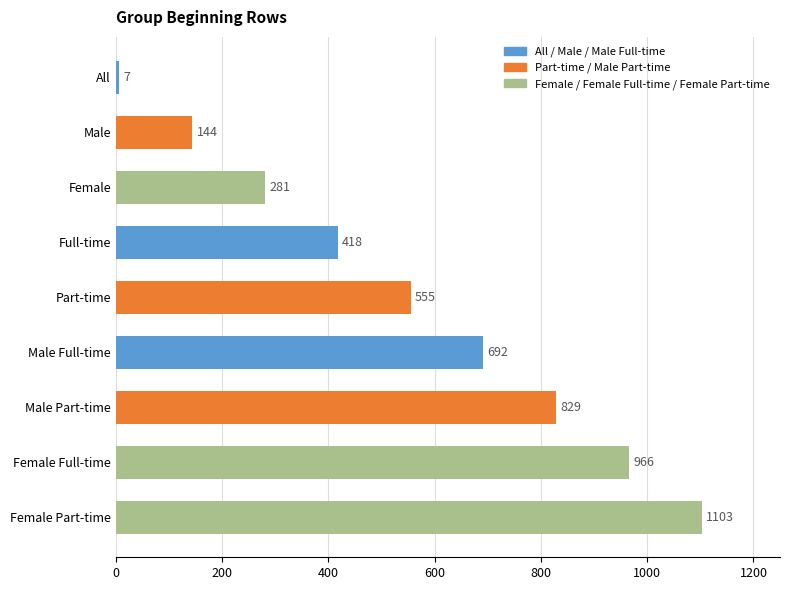

How many values are between 281 and 829?

5